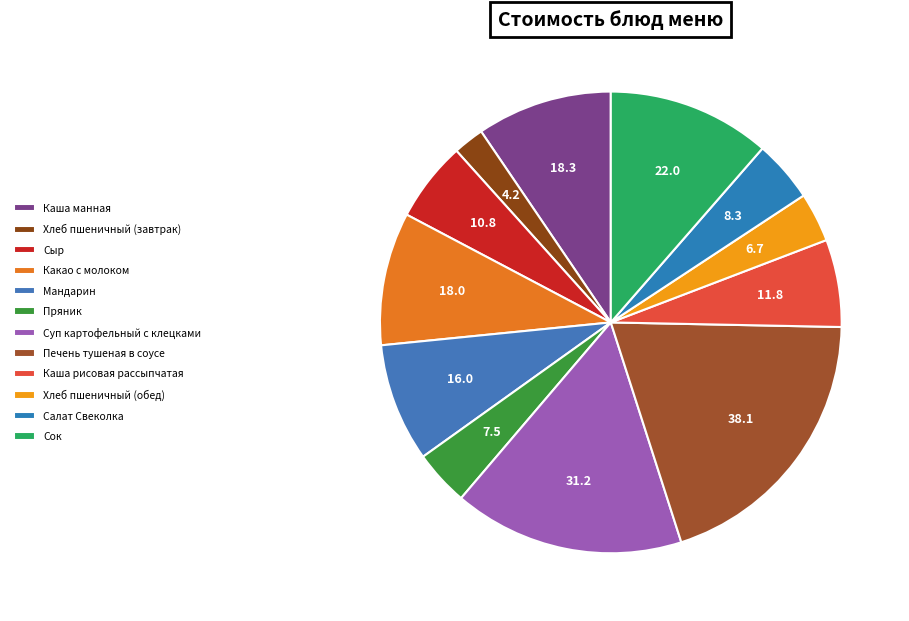

Is it true that Мандарин is 19% of the pie?

False